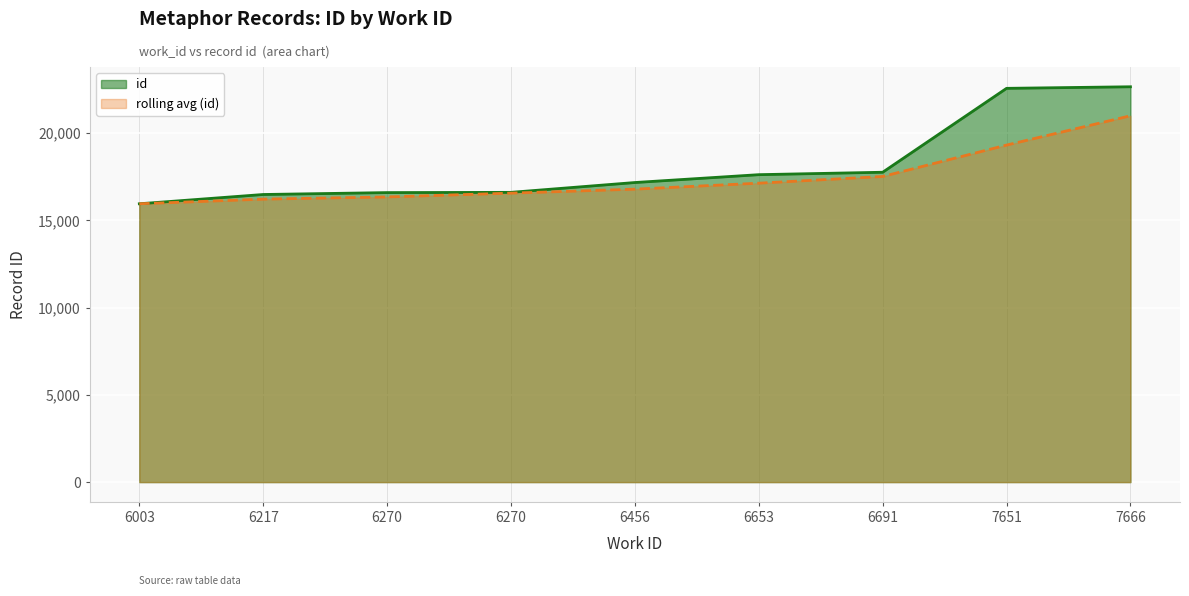

List the labels in order of value, largest first.

7666, 7651, 6691, 6653, 6456, 6270, 6270, 6217, 6003